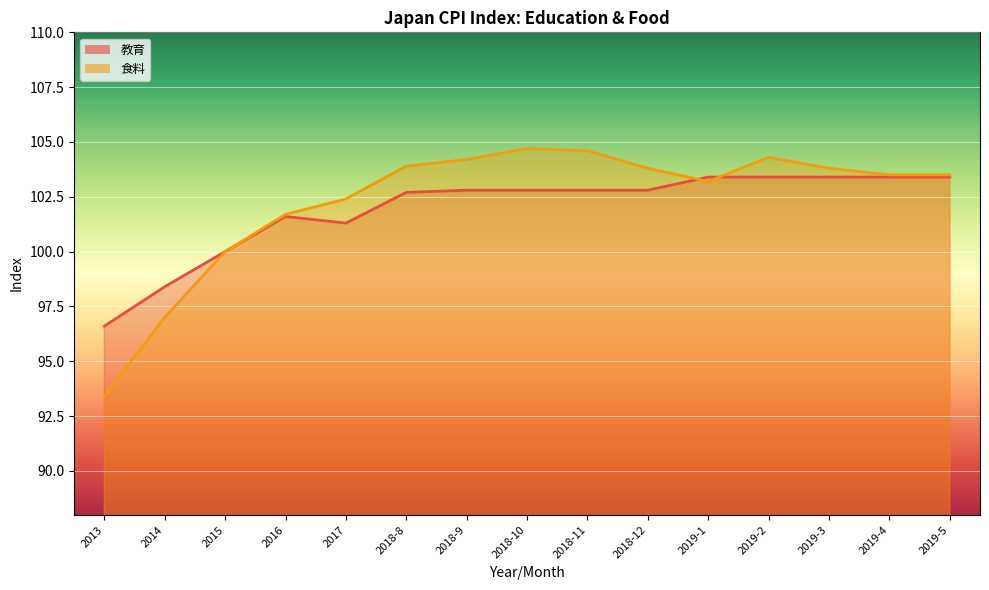

What position from the left is 2015?

3